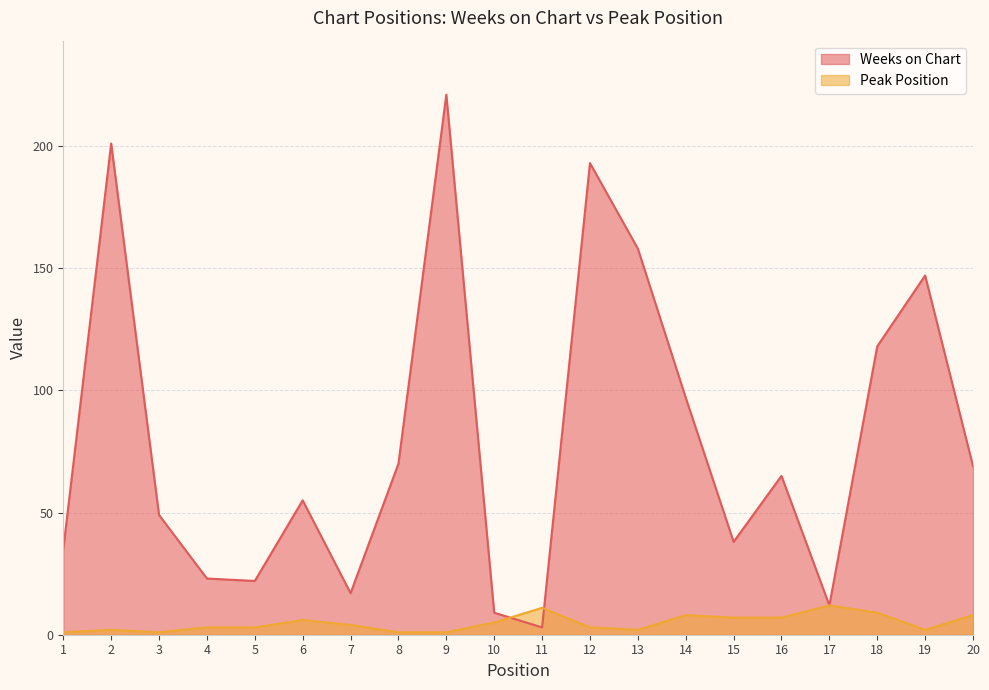

How many lines are shown in the chart?

2